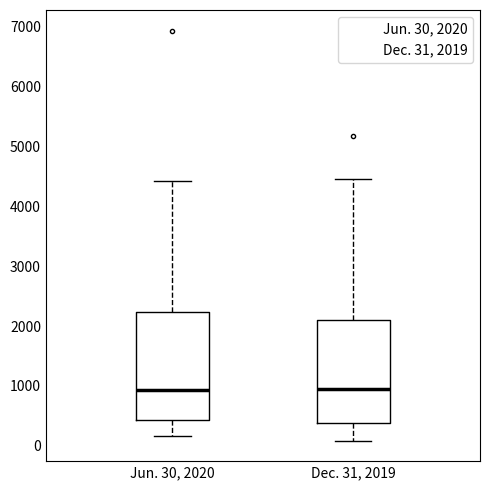

Reading left to right, read every box against the y-axis: the position of its median line, the range the box covers, and the ends of its whiskers. The values are not printed on the chart, so give them approximately, as read against the axis.

Jun. 30, 2020: median 900, box 400 to 2200, whiskers 200 to 4400
Dec. 31, 2019: median 900, box 400 to 2100, whiskers 100 to 4500